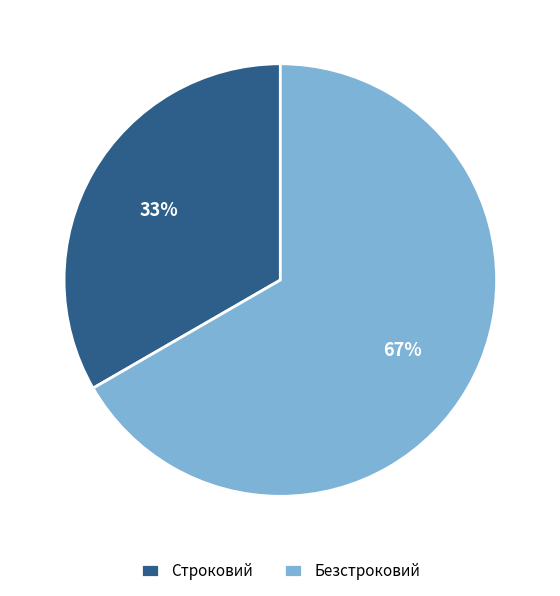

Approximately how many times larger is the value at Строковий compared to Безстроковий?

0.5